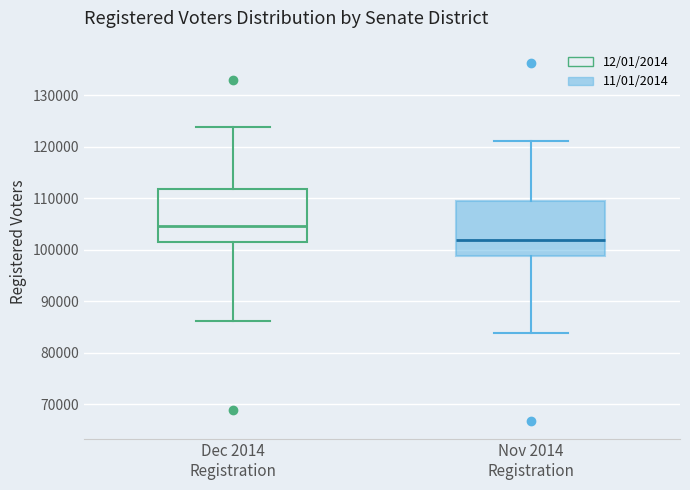

Where does the upper whisker of the box for Nov 2014 Registration end on the y-axis? The values are not printed on the chart, so give them approximately, as read against the axis.

121000